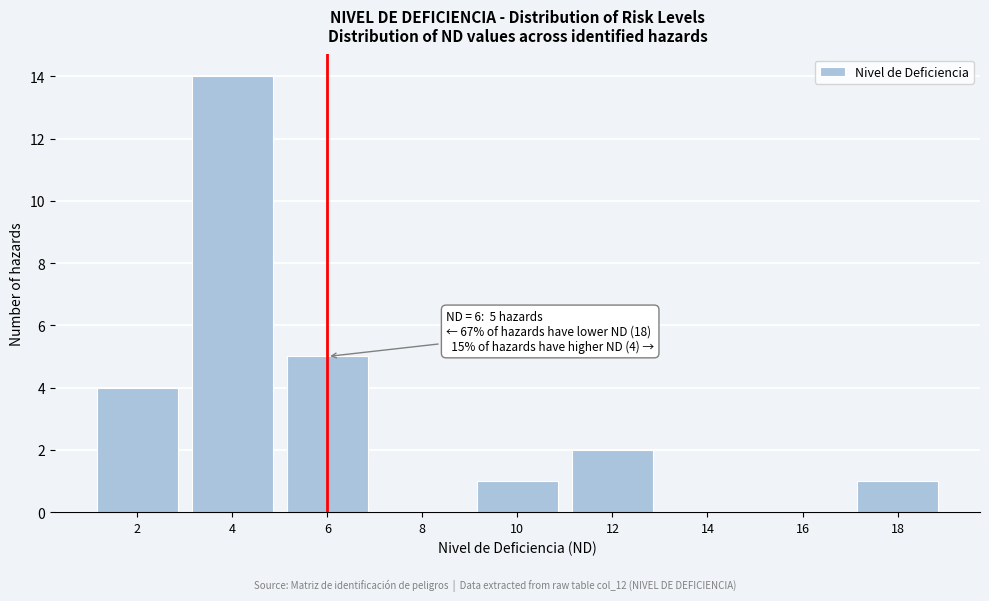

Over which range of the x-axis is the bar tallest?

3 to 5